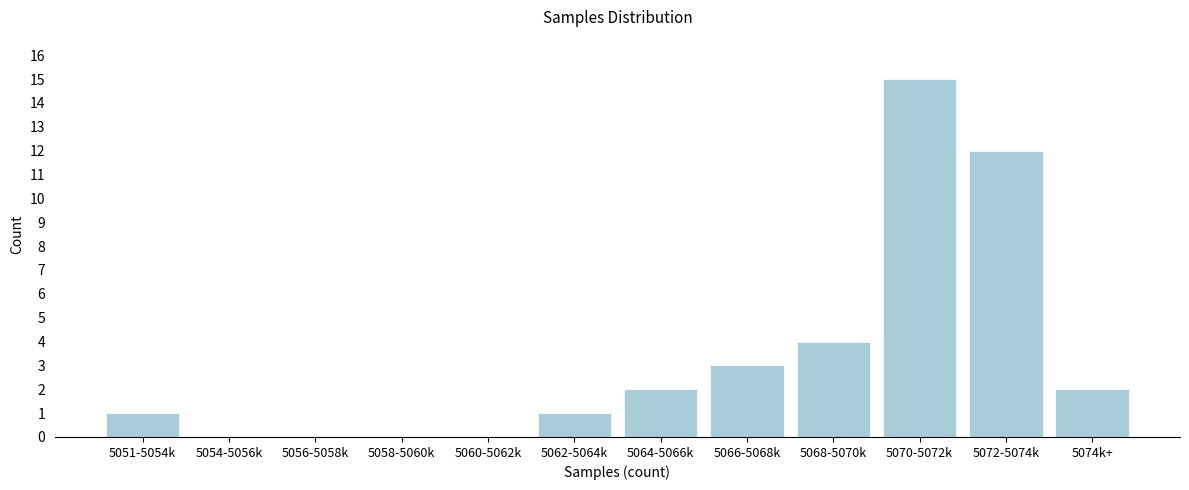

Reading left to right, transcribe all the data shown in this chart.

5051-5054k=1	5054-5056k=0	5056-5058k=0	5058-5060k=0	5060-5062k=0	5062-5064k=1	5064-5066k=2	5066-5068k=3	5068-5070k=4	5070-5072k=15	5072-5074k=12	5074k+=2